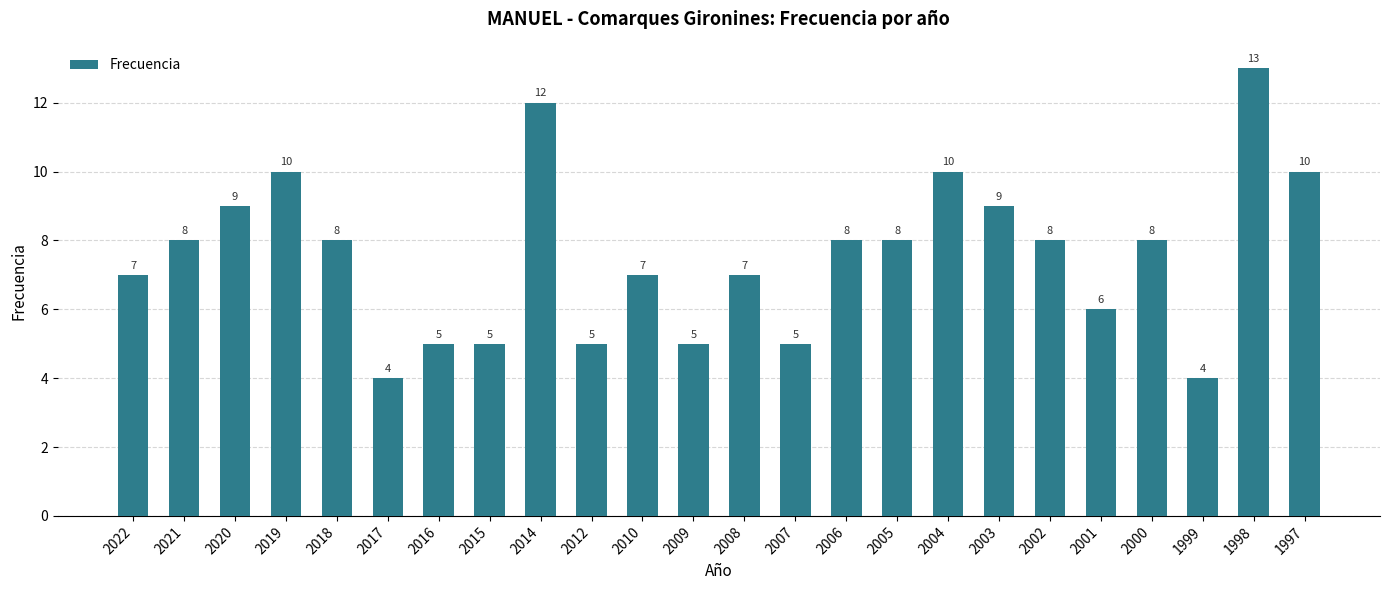

What is the value of the 11th bar from the left?

7